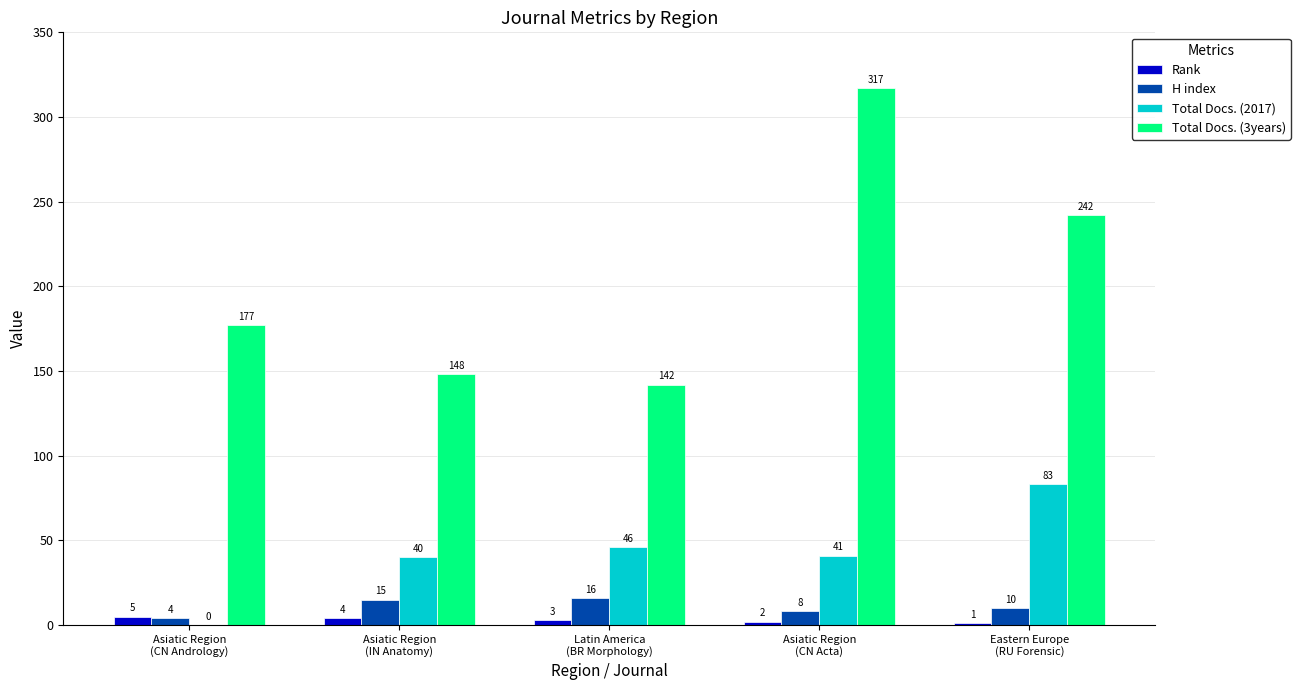

Count the number of data series in this chart.

4